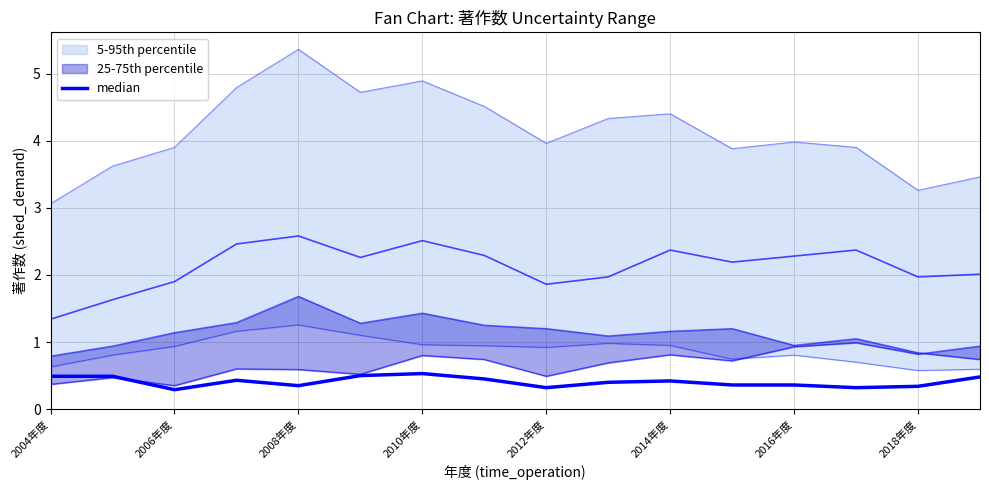

True or false: there are more than 2 points higher than both neighbors.

True